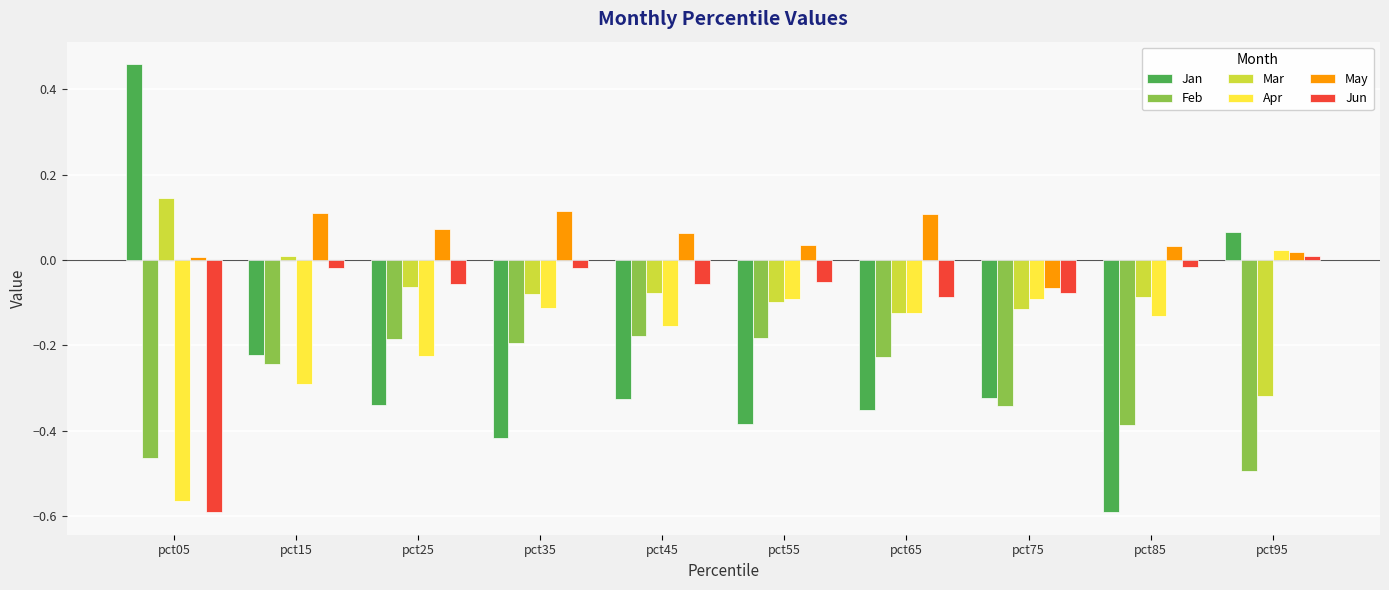

Which category has the highest value in the Apr series?

pct95